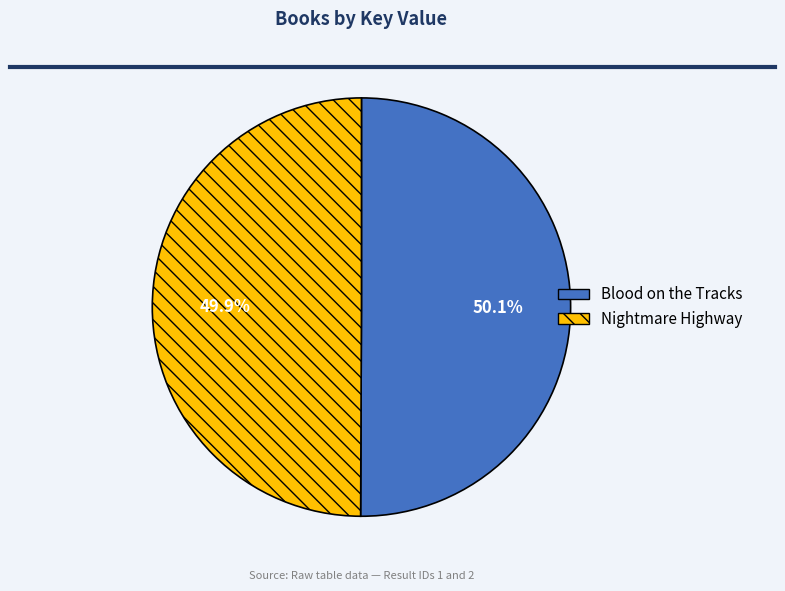

What is the ratio of the value at Nightmare Highway to the value at Blood on the Tracks?

1.0